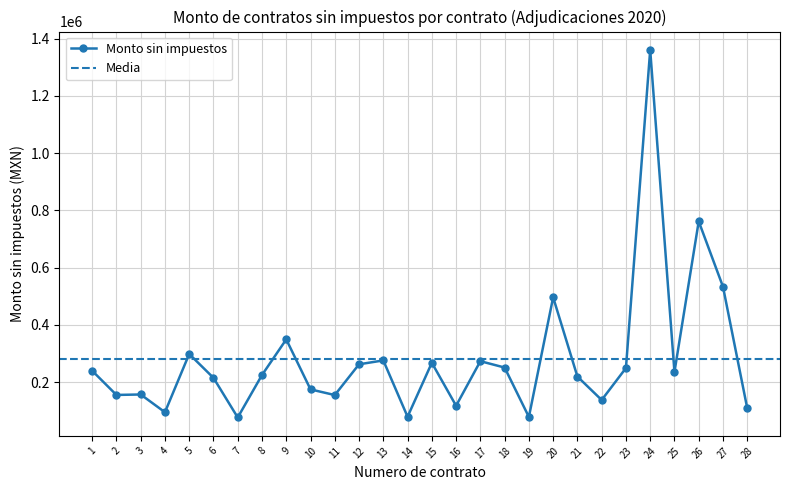

What is the difference between the second highest and second lowest values?

683442.1